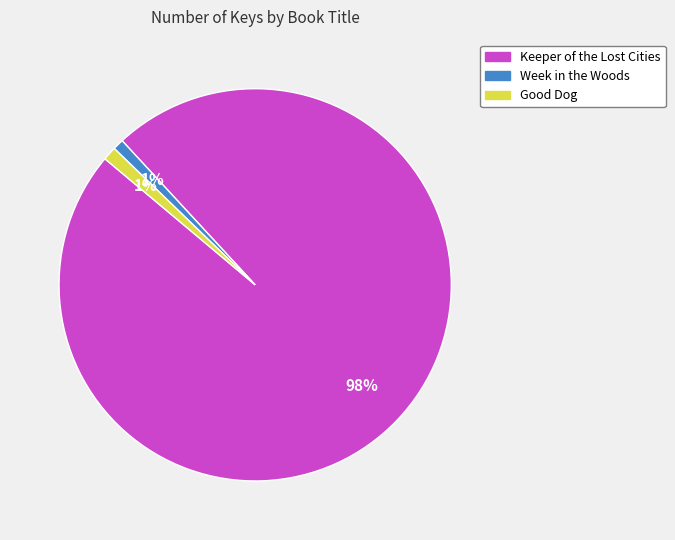

Which has a higher value, Good Dog or Keeper of the Lost Cities?

Keeper of the Lost Cities